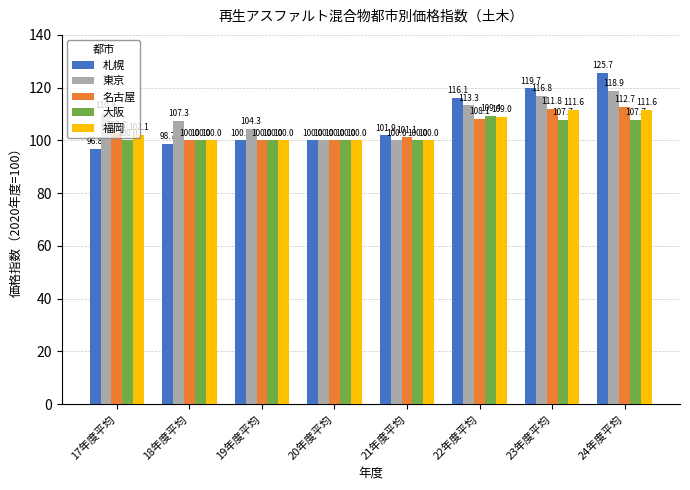

What is the label of the 8th bar from the left?

24年度平均